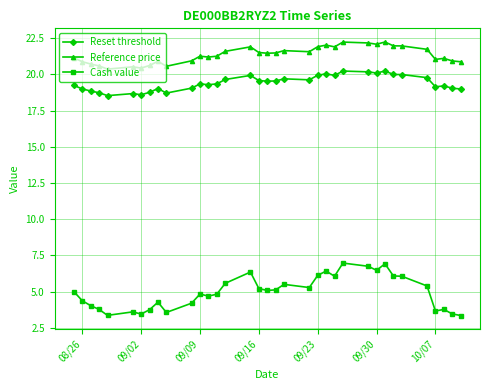

What is the difference between the second highest and minimum values in the Reference price series?

1.9